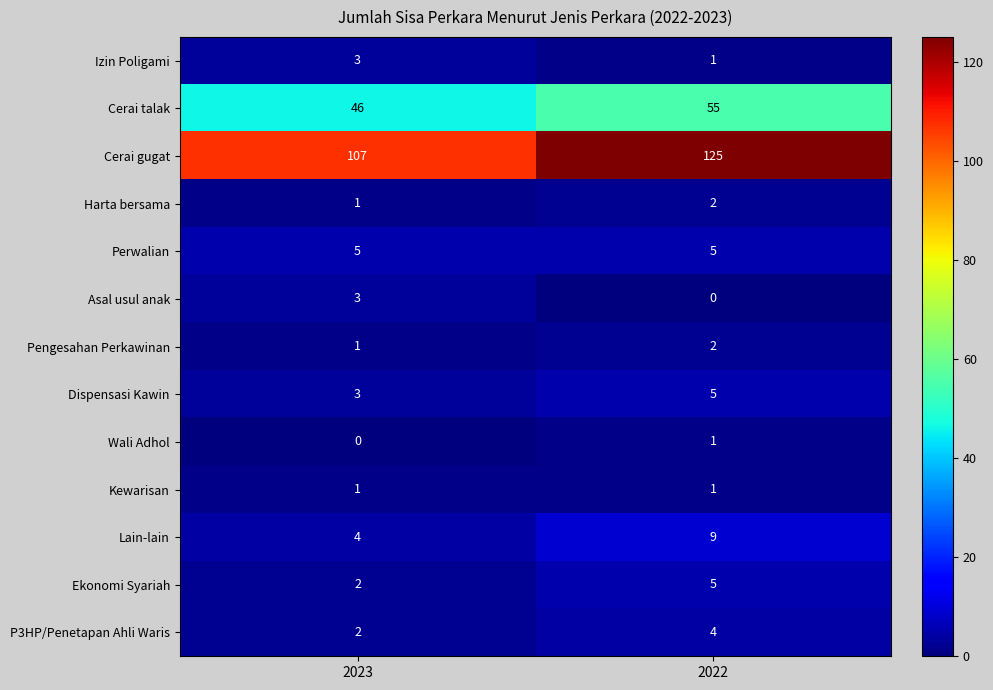

Rank the categories by Izin Poligami value from lowest to highest.

2022, 2023